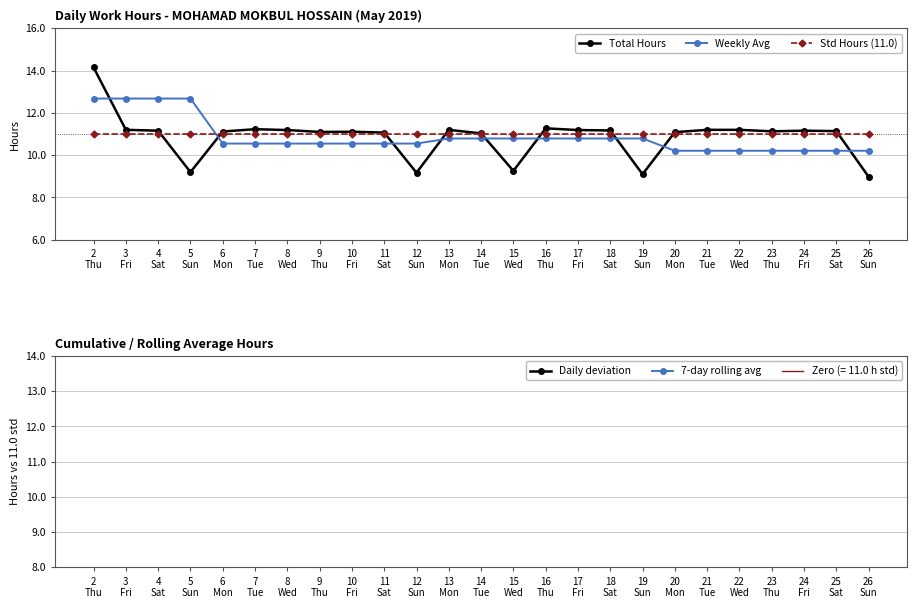

At 8
Wed, list the series in order from smallest to largest.

Daily deviation, 7-day rolling avg, Weekly Avg, Std Hours (11.0), Total Hours